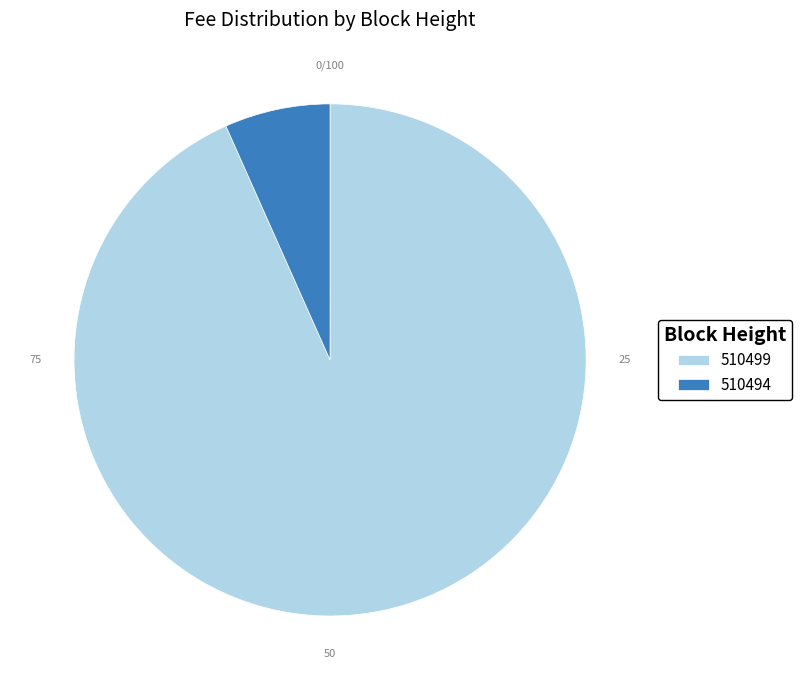

Is the sum of 510499 and 510494 greater than half?

Yes